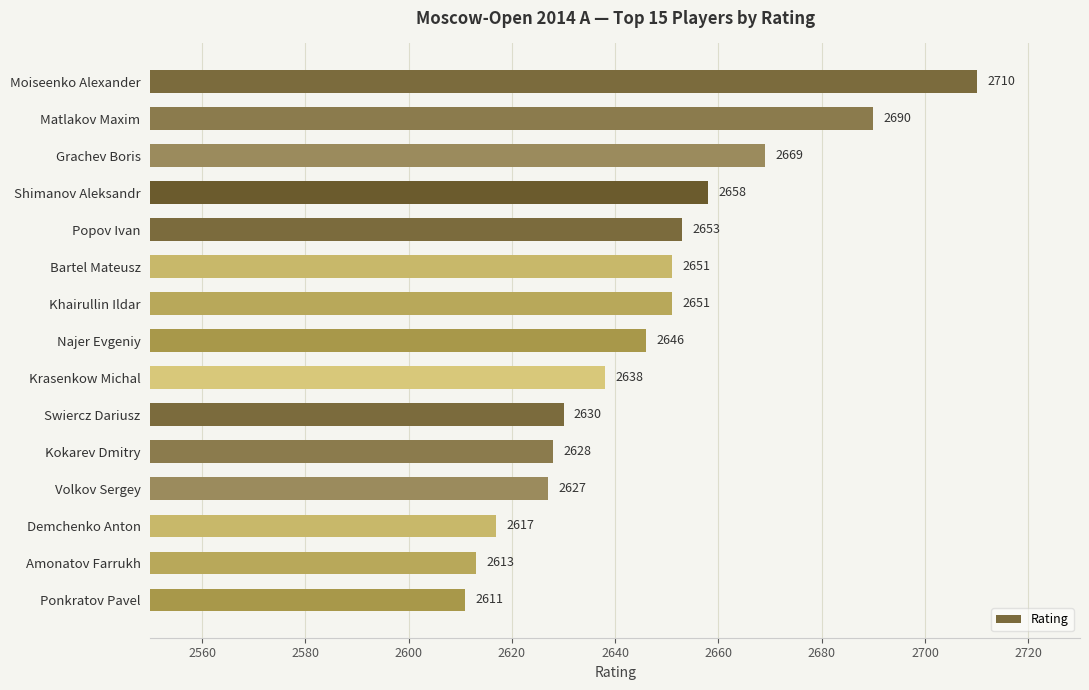

Which label corresponds to the largest value in the chart?

Moiseenko Alexander